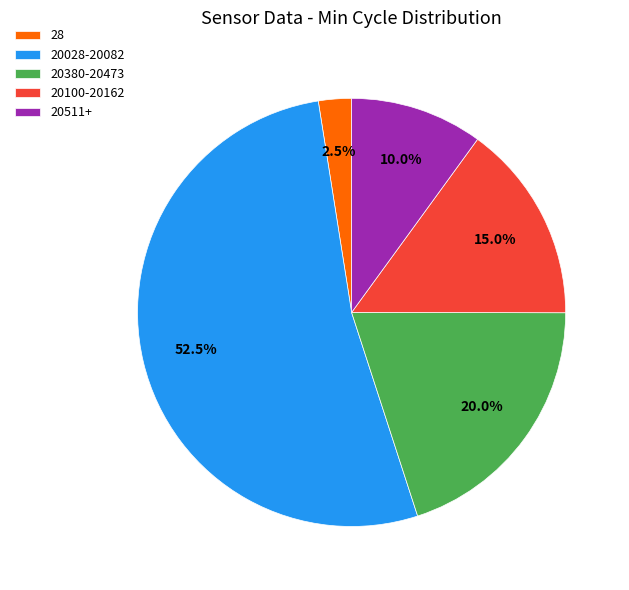

Is 28 the majority of the pie?

No